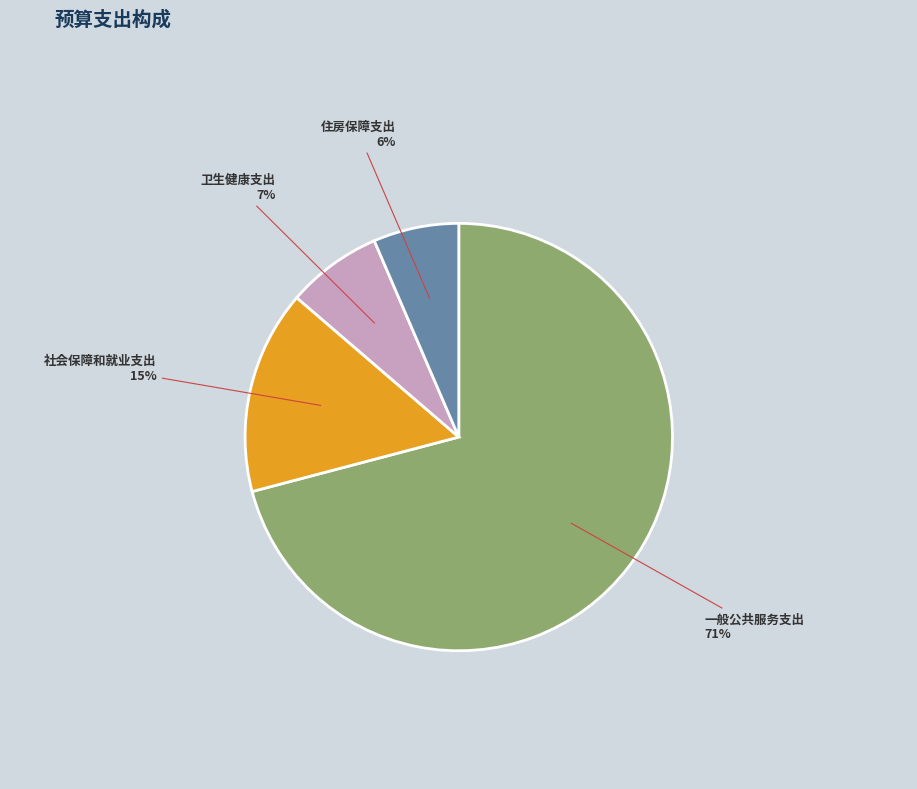

To the nearest percent, what is the average slice percentage?

25%